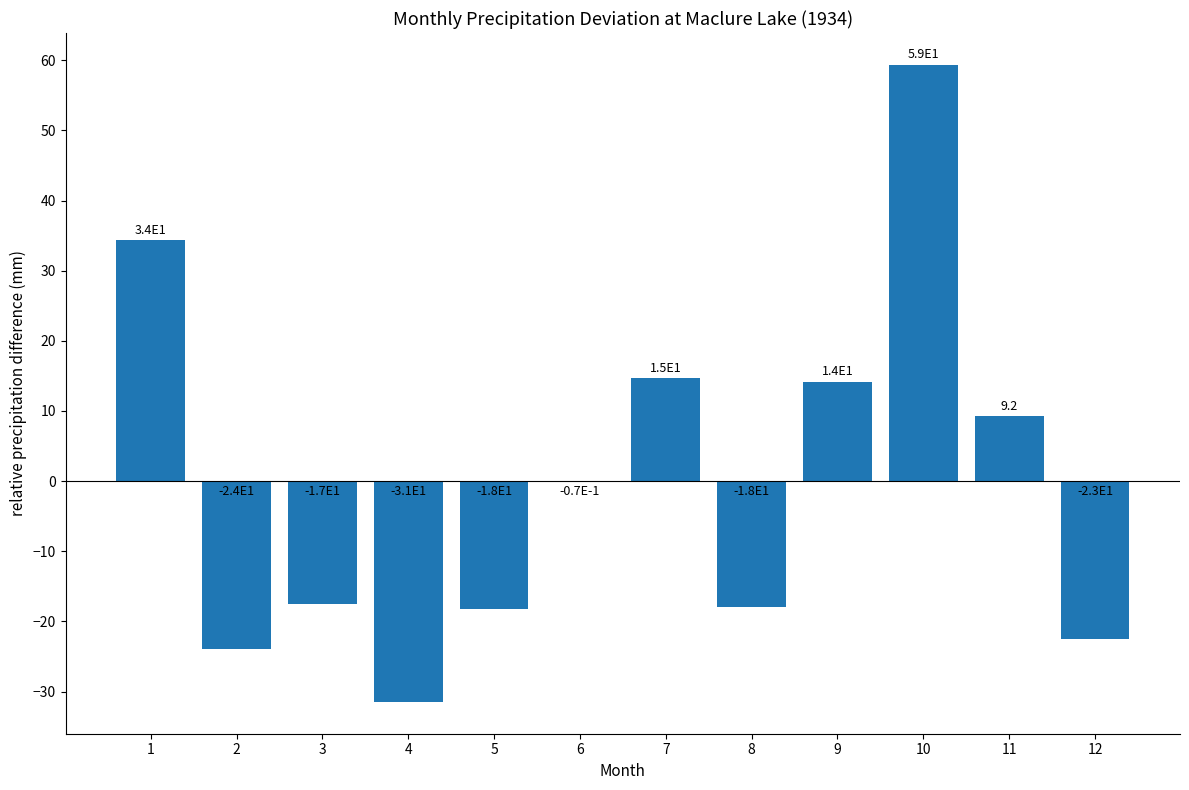

Are the bars horizontal?

No